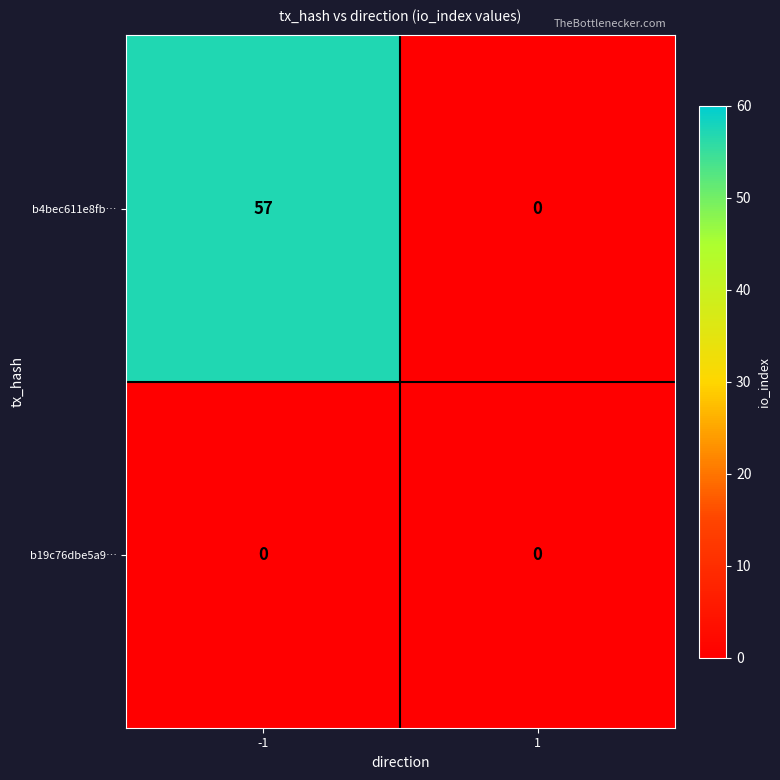

What is the maximum value shown in the chart?

57